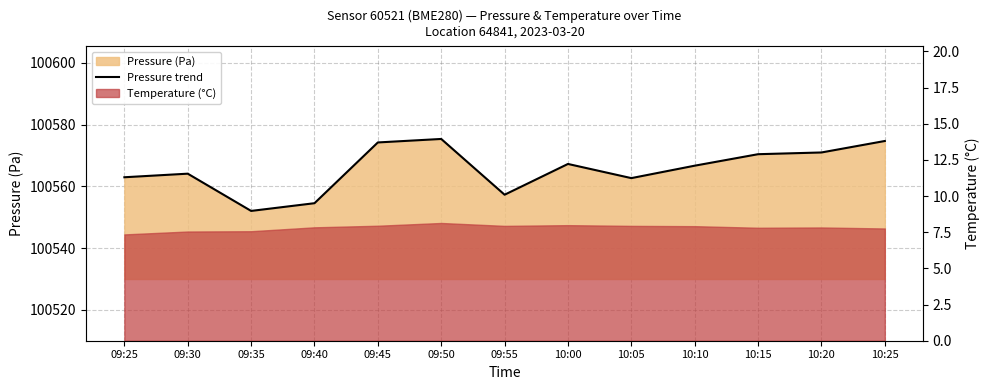

Does the chart display data point markers on the line(s)?

No